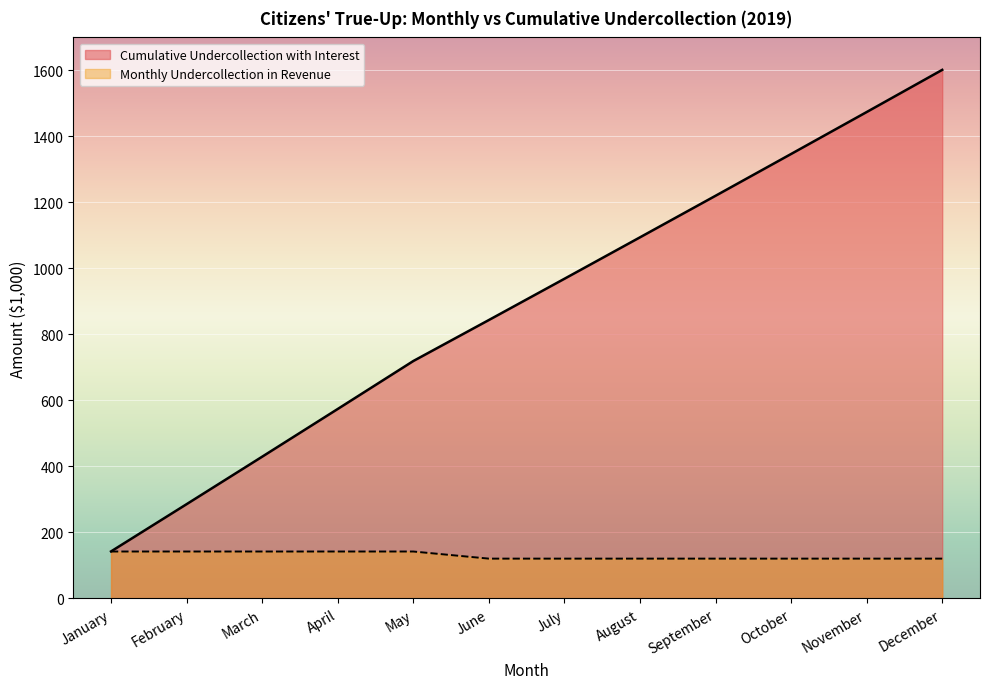

What is the lowest value of the Monthly Undercollection in Revenue series?

120.7